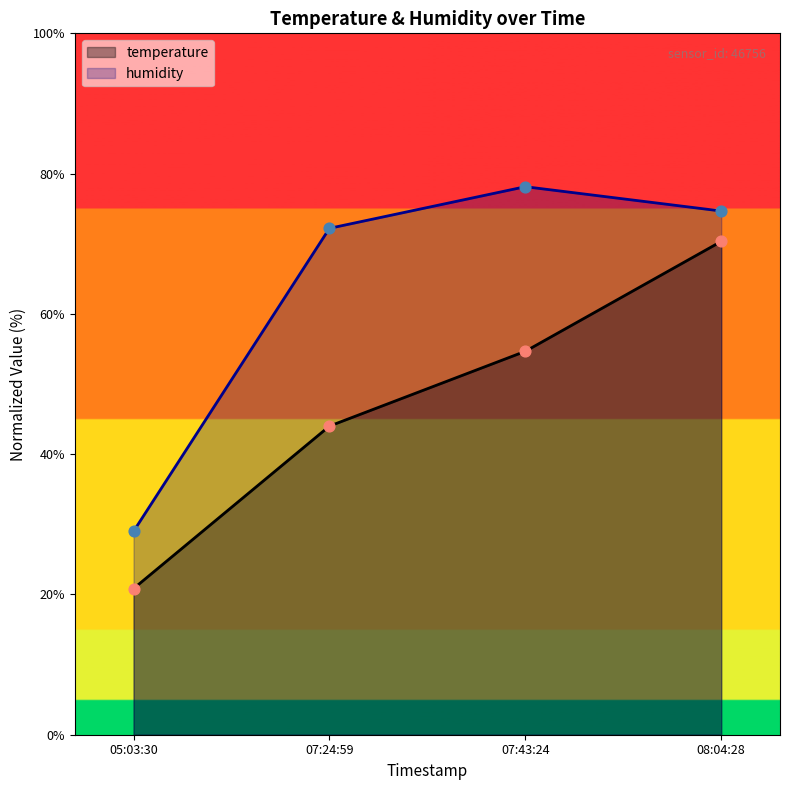

Which series has the largest total across all categories?

humidity